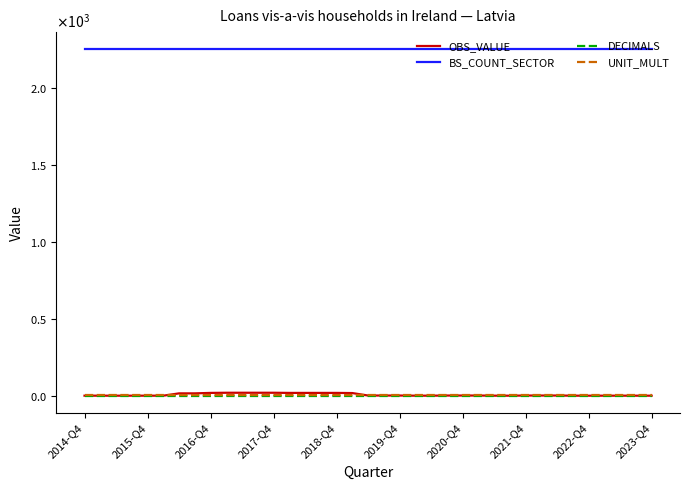

True or false: BS_COUNT_SECTOR has more than 0 points higher than both neighbors.

False